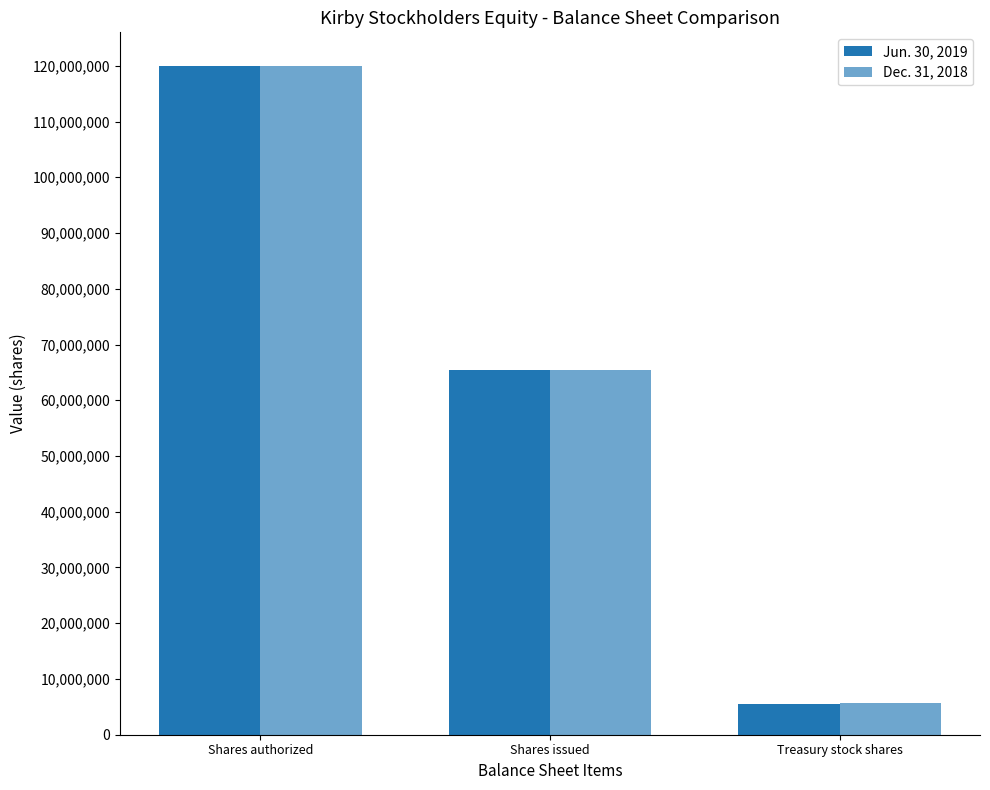

True or false: Jun. 30, 2019 has a value of 8478377 at Treasury stock shares.

False